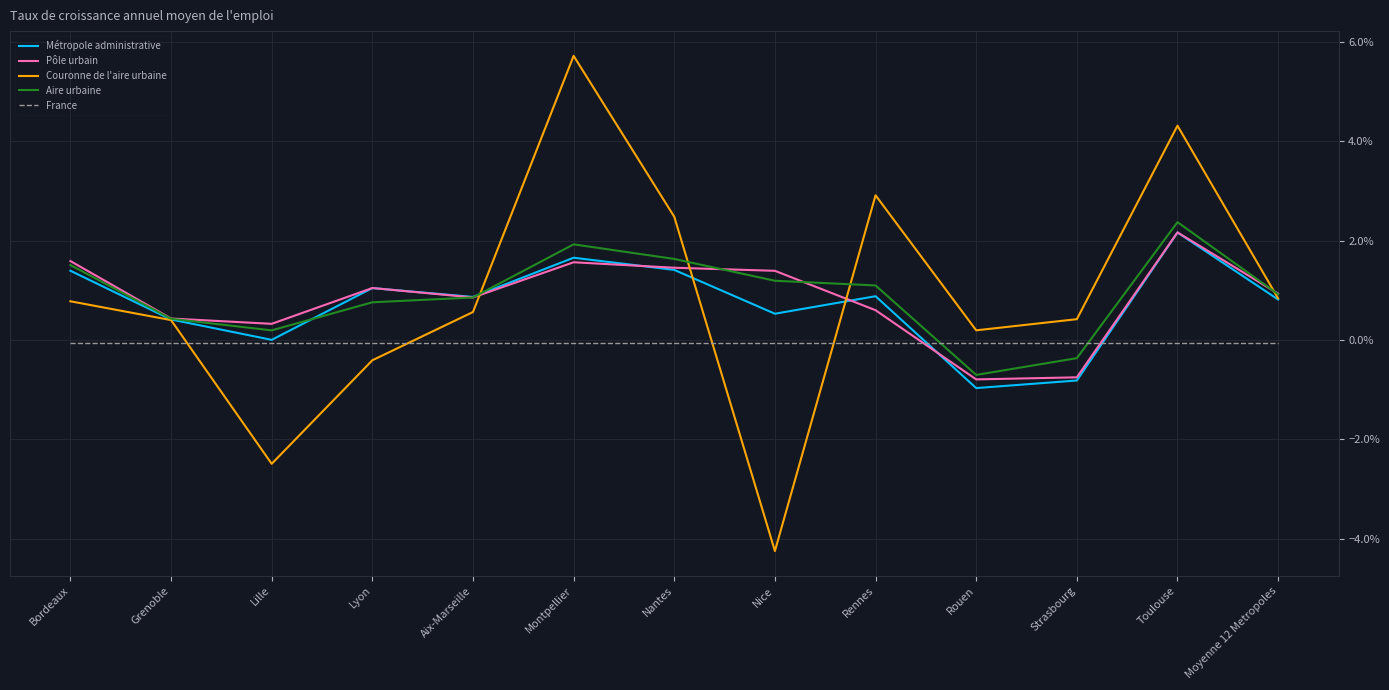

After their last crossing, which series has the higher values: Métropole administrative or Pôle urbain?

Pôle urbain